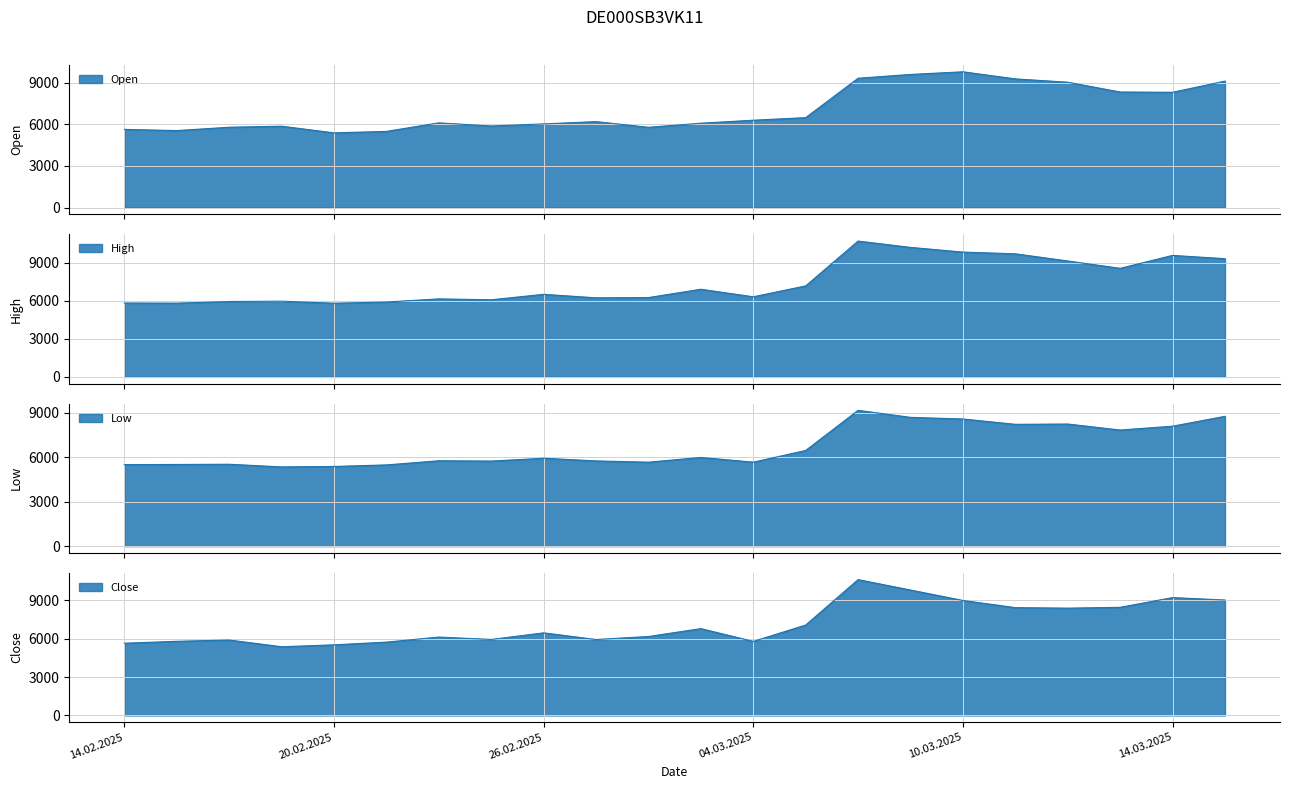

At how many categories does at least one series exceed 9962?

2